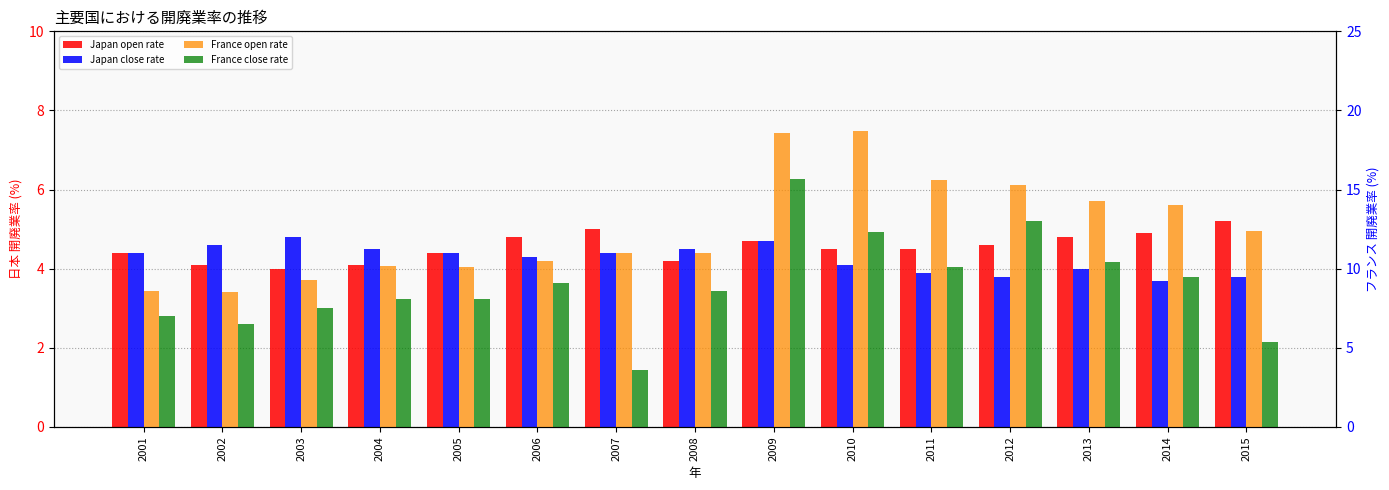

How many groups of bars are there?

15